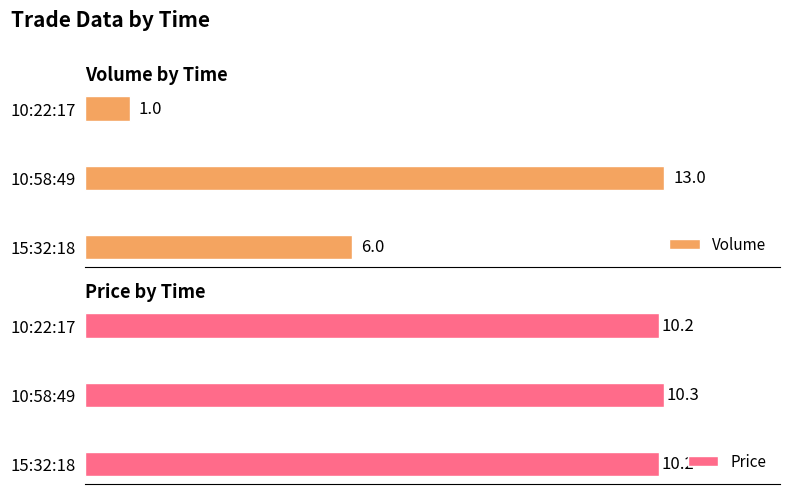

Where is Volume nearest to the value 7?

15:32:18